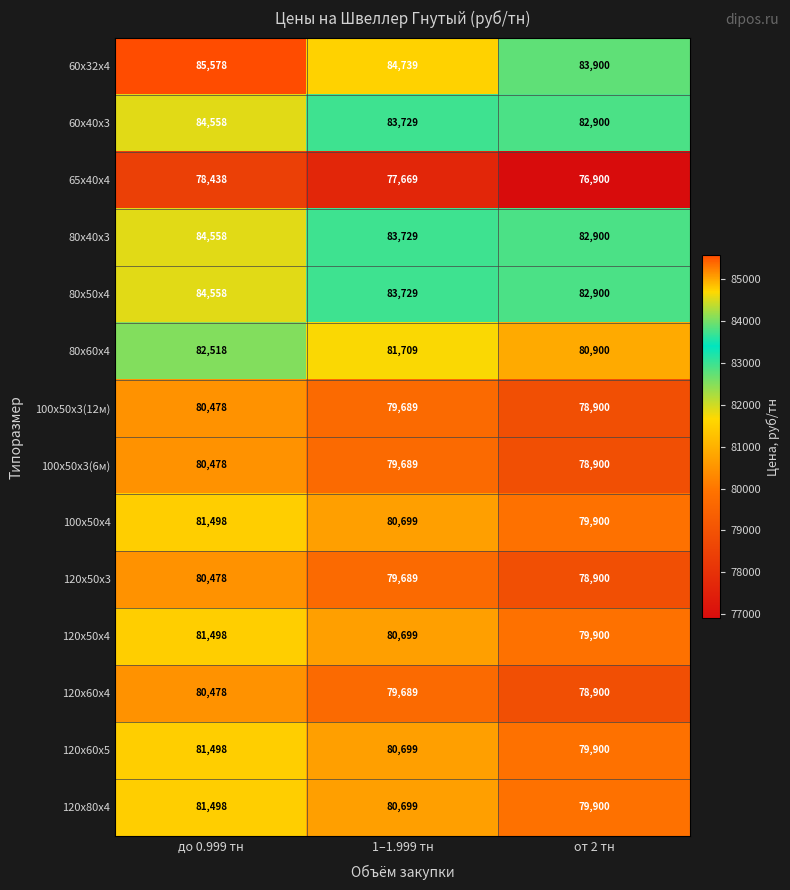

True or false: 120х60х4 has a value of 79689 at 1–1.999 тн.

True